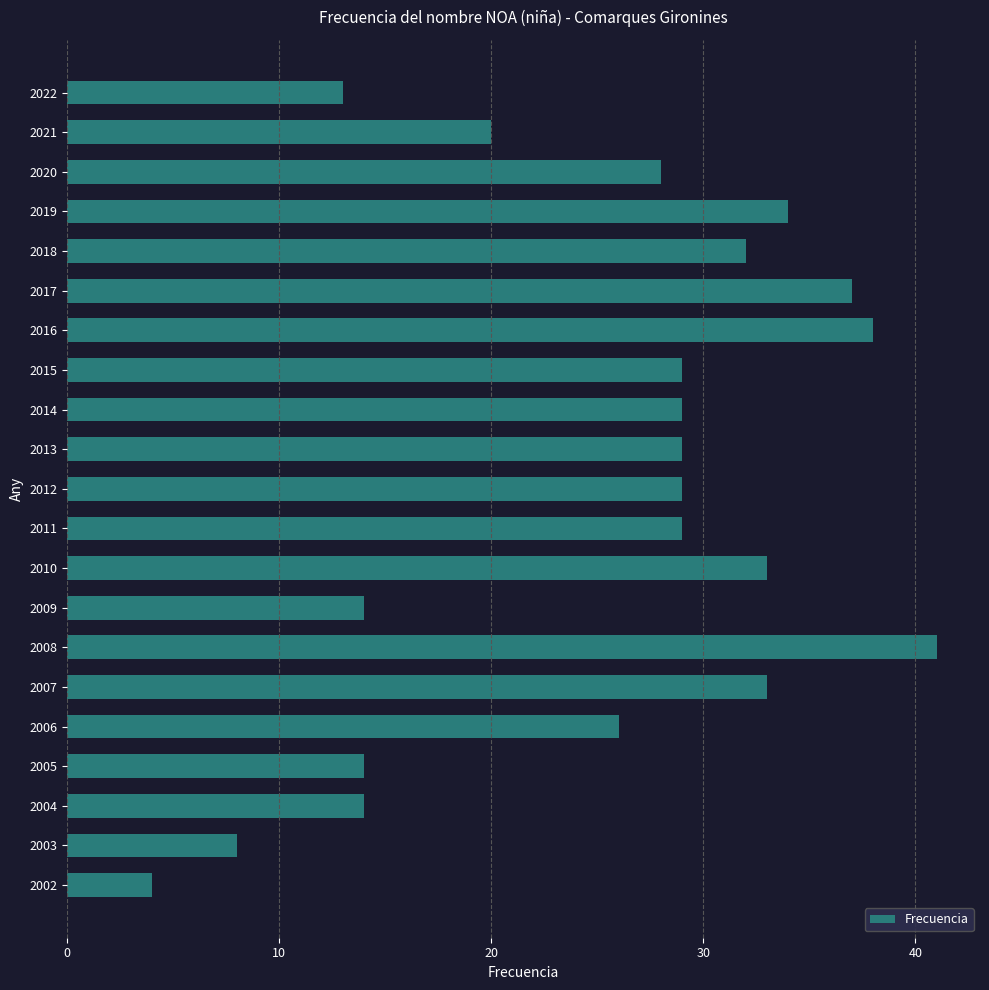

Reading top to bottom, extract all data points from this chart.

13	20	28	34	32	37	38	29	29	29	29	29	33	14	41	33	26	14	14	8	4